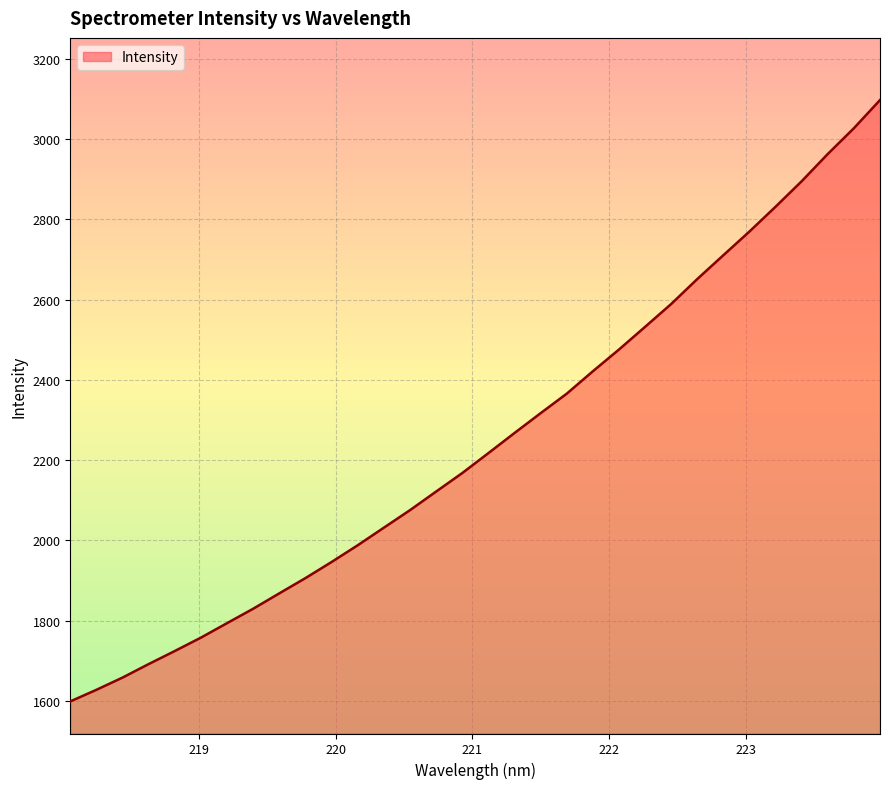

How many lines are shown in the chart?

1